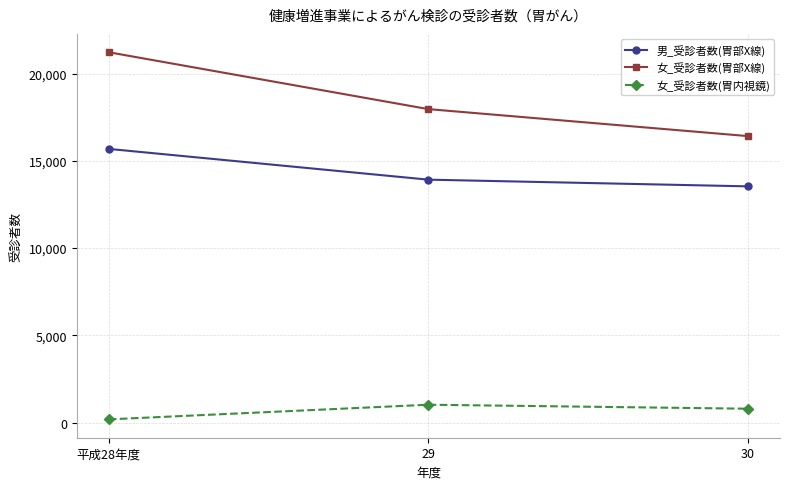

Which category has the lowest value across all series?

平成28年度